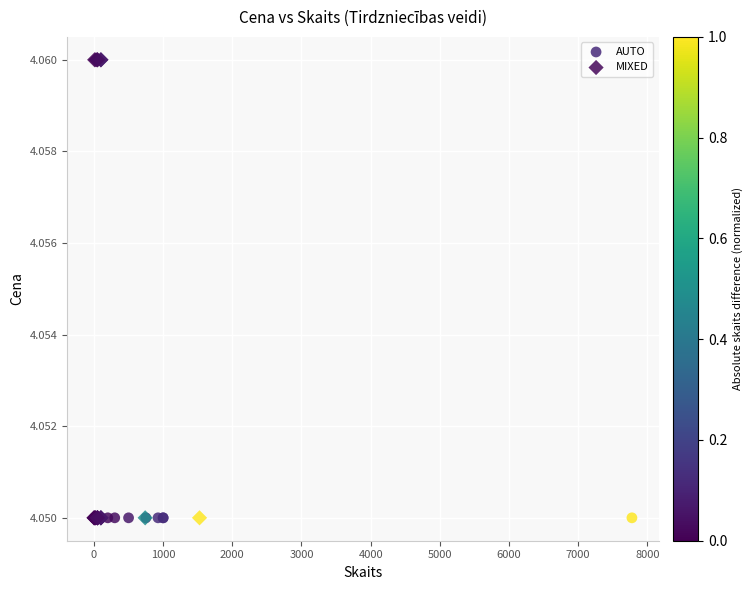

Which series contains the highest Y value?

MIXED